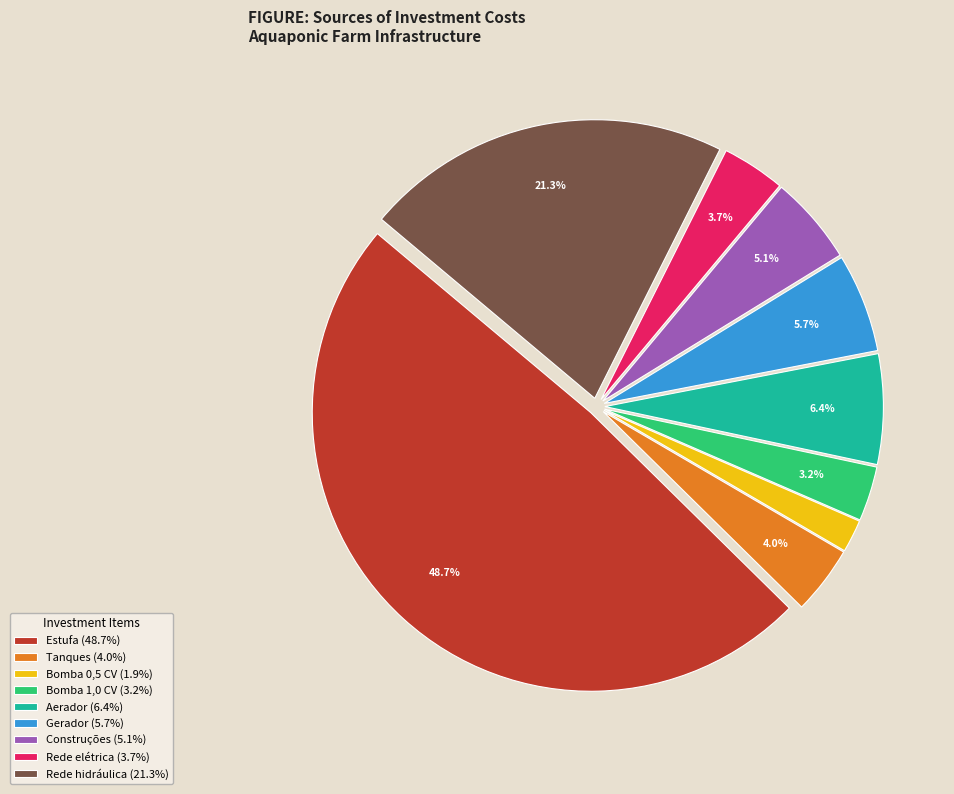

To the nearest percent, what is the average slice percentage?

11%